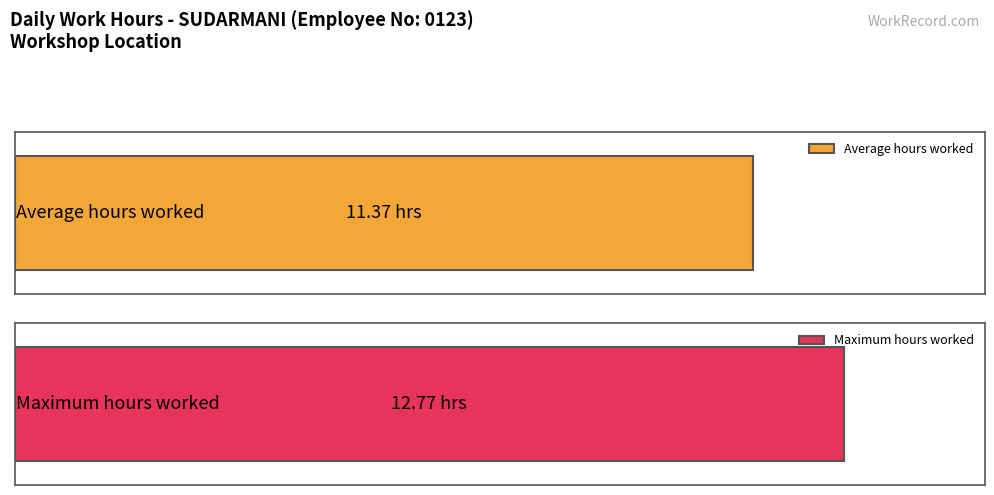

What value does the data have at 15?

11.4